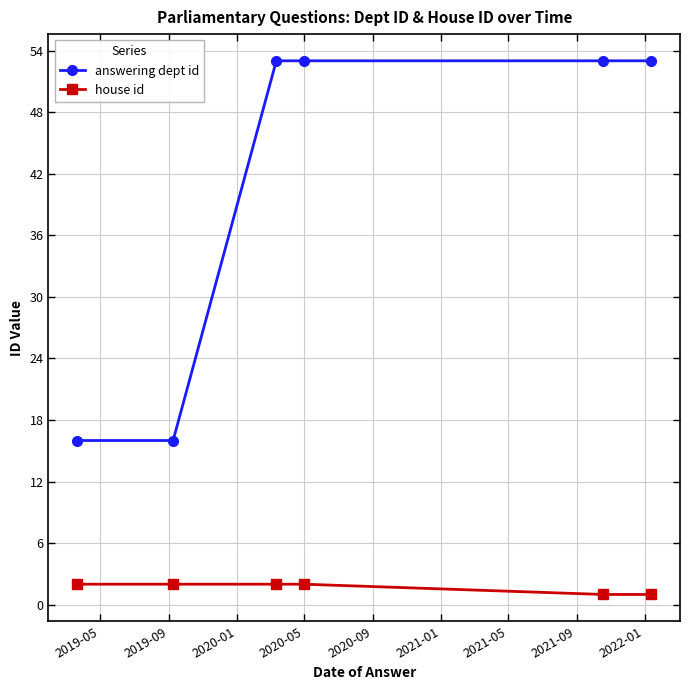

At how many categories does at least one series exceed 34?

4